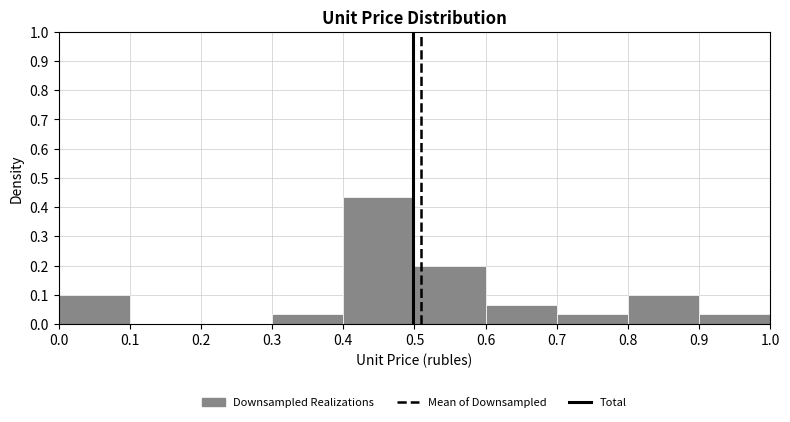

Reading left to right, transcribe this chart: for each bar, give the range it covers on the x-axis and its height. The values are not printed on the chart, so give them approximately, as read against the axis.

0.0 to 0.1: 0.10
0.1 to 0.2: 0
0.2 to 0.3: 0
0.3 to 0.4: 0.03
0.4 to 0.5: 0.43
0.5 to 0.6: 0.20
0.6 to 0.7: 0.07
0.7 to 0.8: 0.03
0.8 to 0.9: 0.10
0.9 to 1.0: 0.03